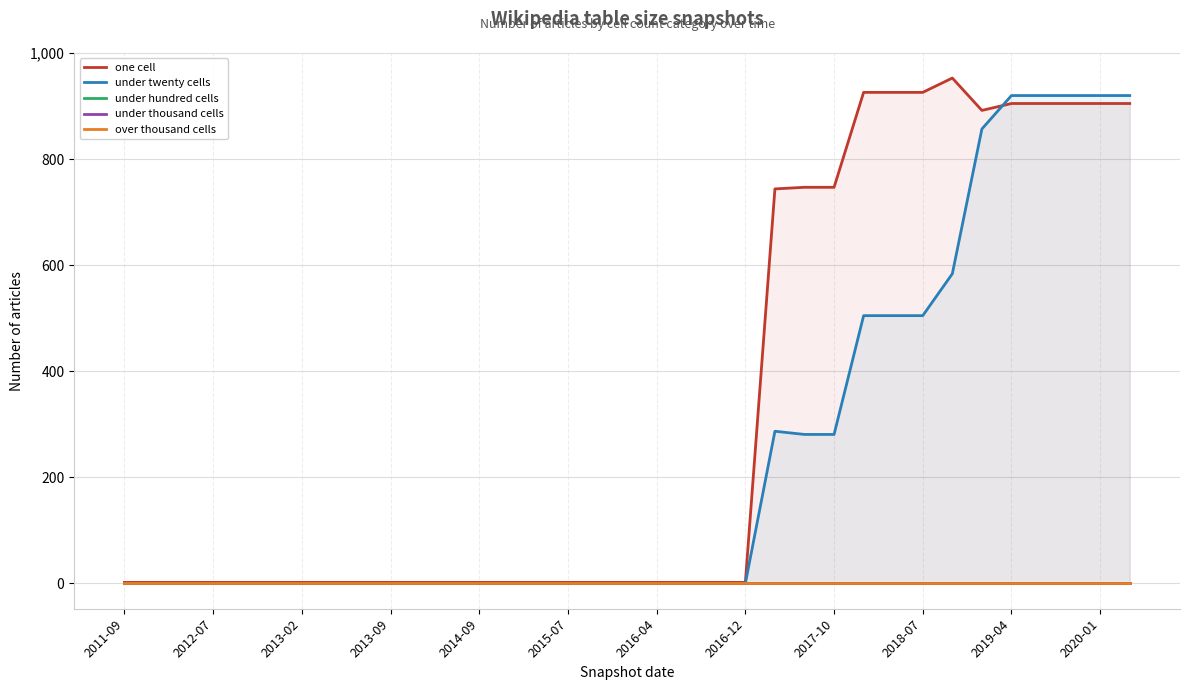

Reading right to left, extract all data points from this chart.

one cell: 905	905	905	905	905	892	953	926	926	926	747	747	744	2	2	2	2	2	2	2	2	2	2	2	2	2	2	2	2	2	2	2	2	2	2
under twenty cells: 920	920	920	920	920	857	584	505	505	505	281	281	287	0	0	0	0	0	0	0	0	0	0	0	0	0	0	0	0	0	0	0	0	0	0
under hundred cells: 0	0	0	0	0	0	0	0	0	0	0	0	0	0	0	0	0	0	0	0	0	0	0	0	0	0	0	0	0	0	0	0	0	0	0
under thousand cells: 0	0	0	0	0	0	0	0	0	0	0	0	0	0	0	0	0	0	0	0	0	0	0	0	0	0	0	0	0	0	0	0	0	0	0
over thousand cells: 0	0	0	0	0	0	0	0	0	0	0	0	0	0	0	0	0	0	0	0	0	0	0	0	0	0	0	0	0	0	0	0	0	0	0